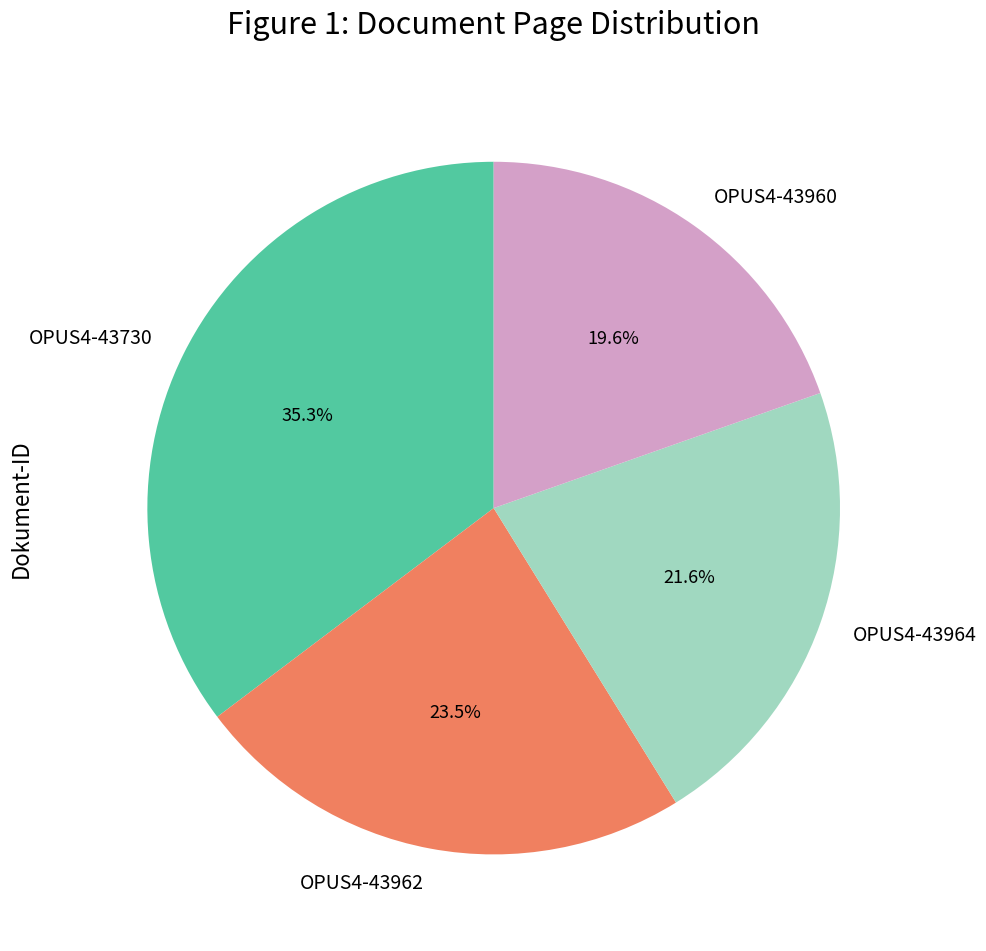

Between OPUS4-43960 and OPUS4-43730, which is larger?

OPUS4-43730